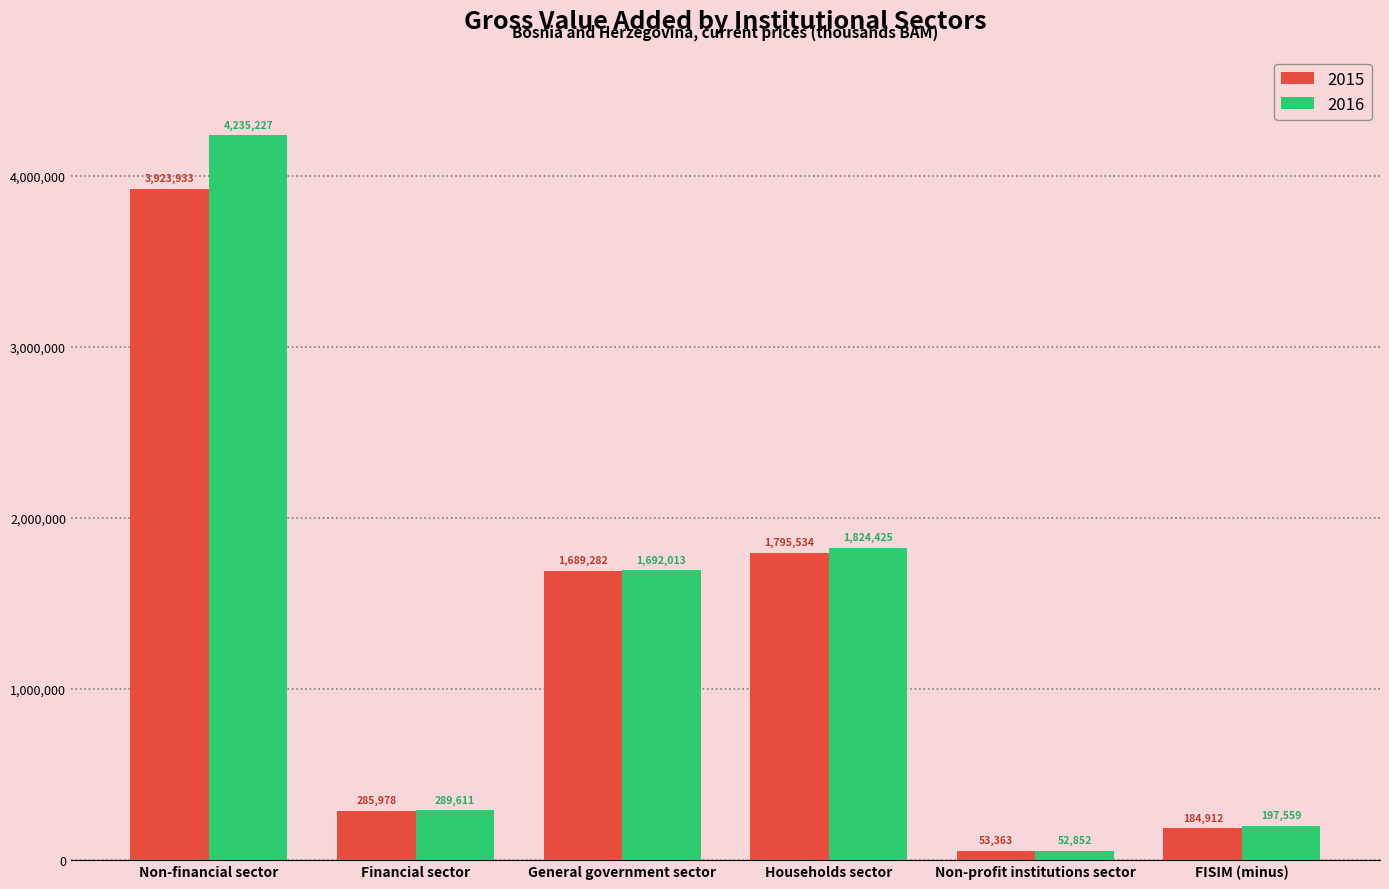

Rank the series by their maximum value, from highest to lowest.

2016, 2015